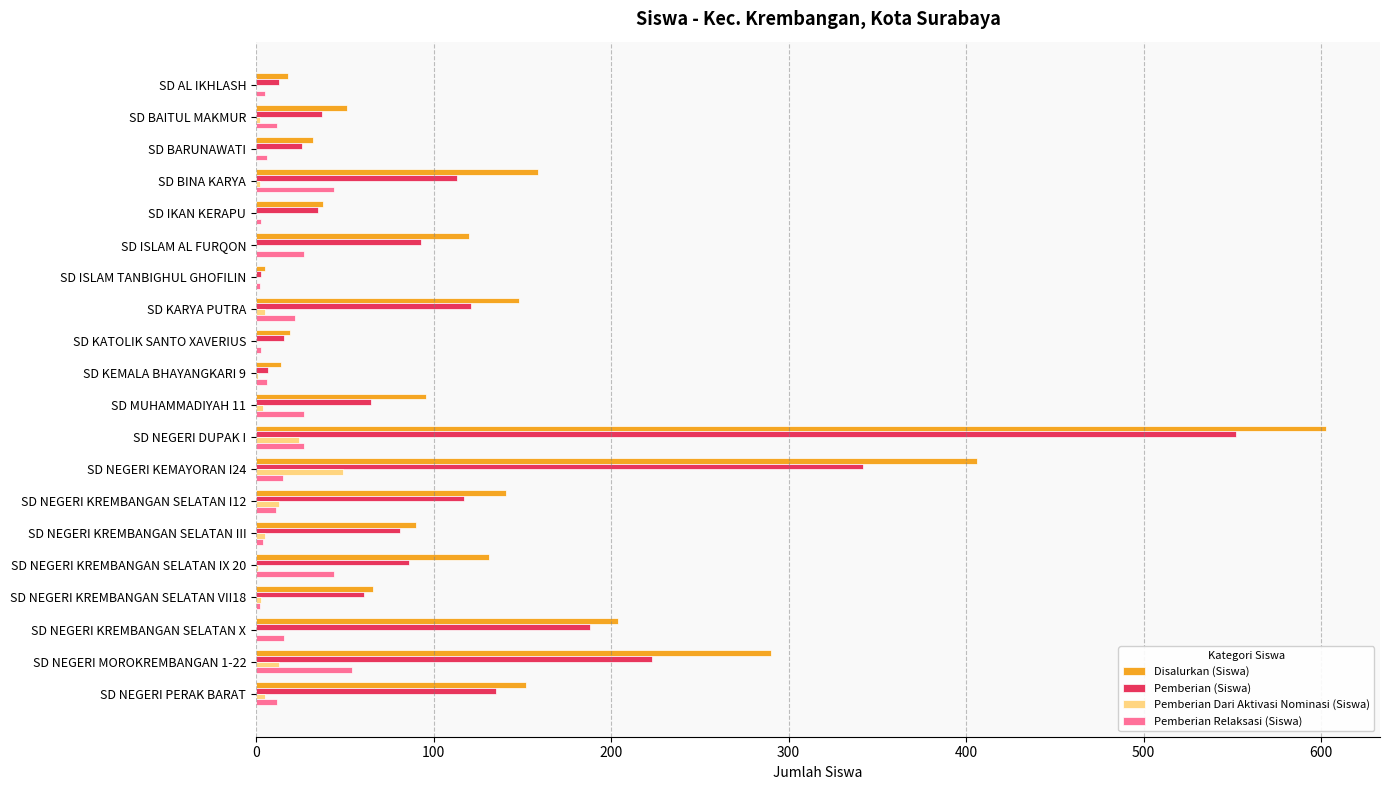

At which category is the sum across all series the highest?

SD NEGERI DUPAK I